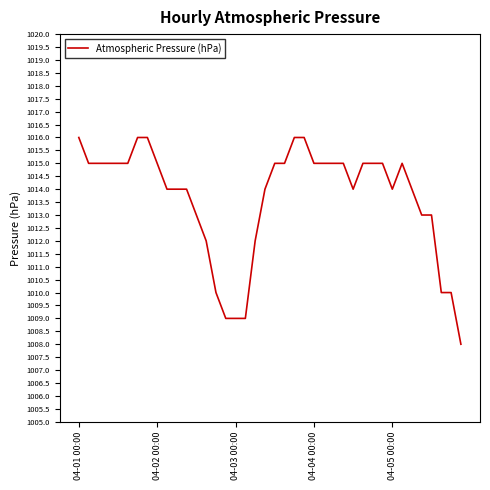

What is the difference between the maximum and minimum values?

8